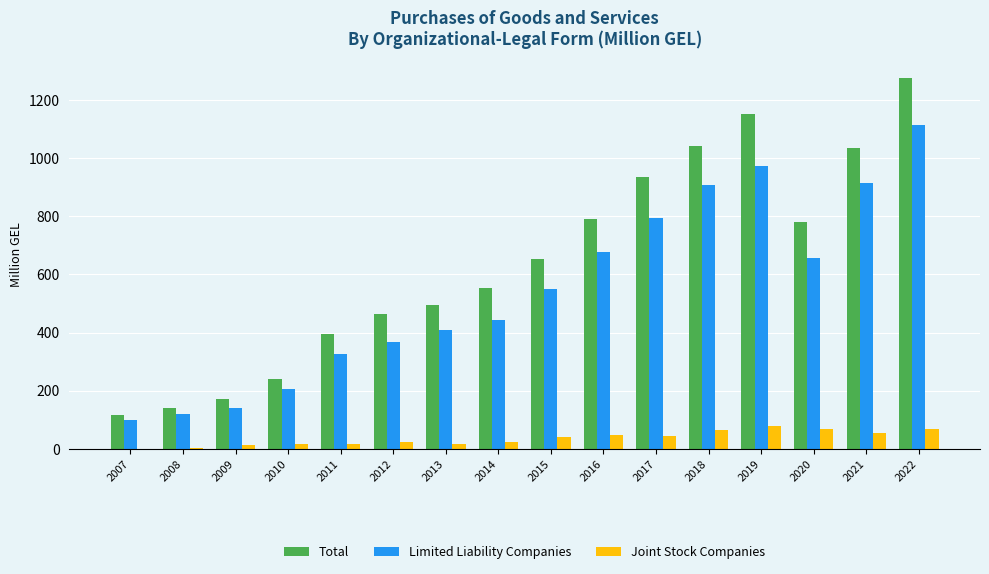

Is the value of Limited Liability Companies at 2015 greater than the value of Total at 2016?

No